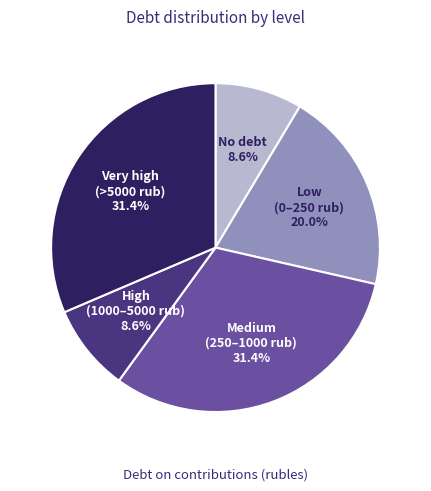

Does any single category account for the majority?

No